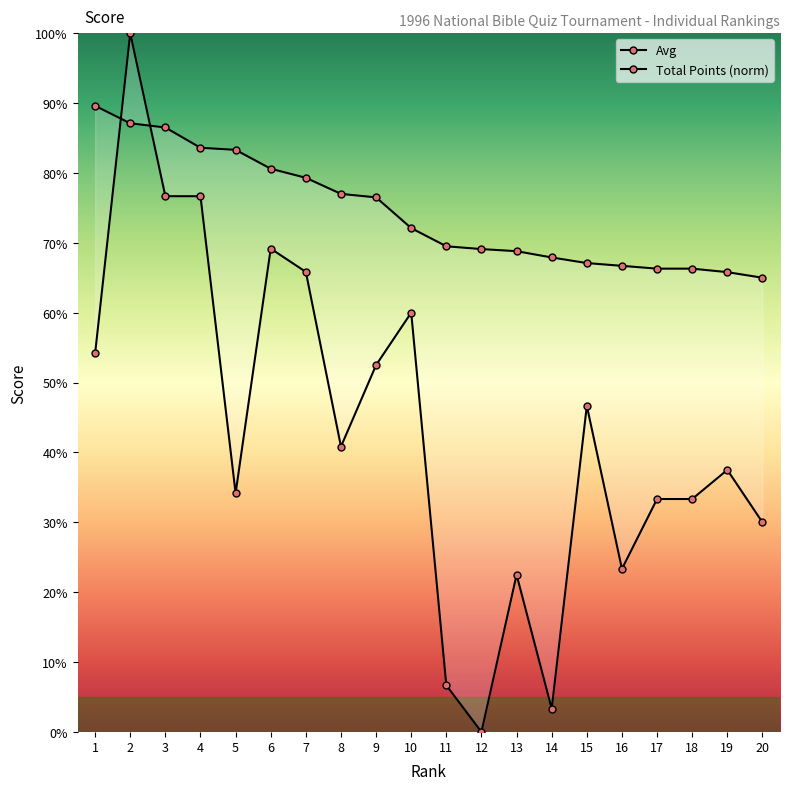

Rank the series at 19 from lowest to highest value.

Total Points (norm), Avg